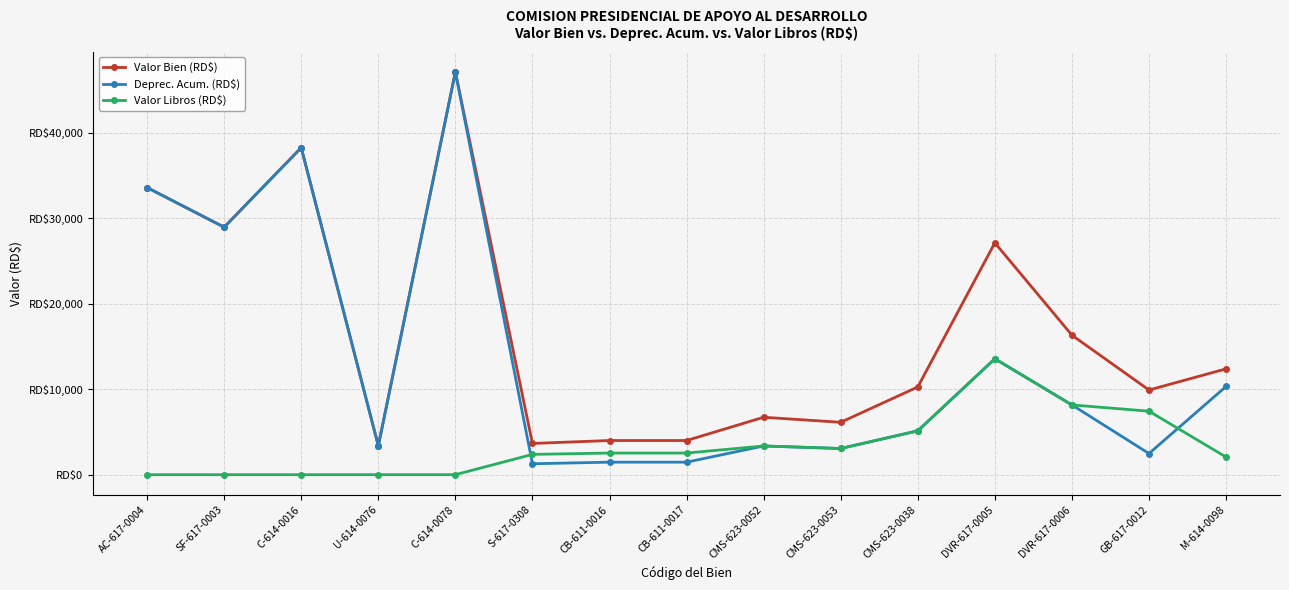

List the series in order of their peak value, lowest first.

Valor Libros (RD$), Deprec. Acum. (RD$), Valor Bien (RD$)